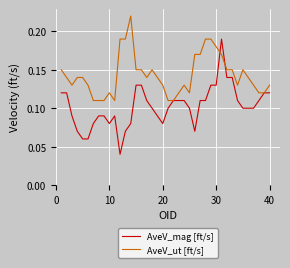

Count the number of data series in this chart.

2